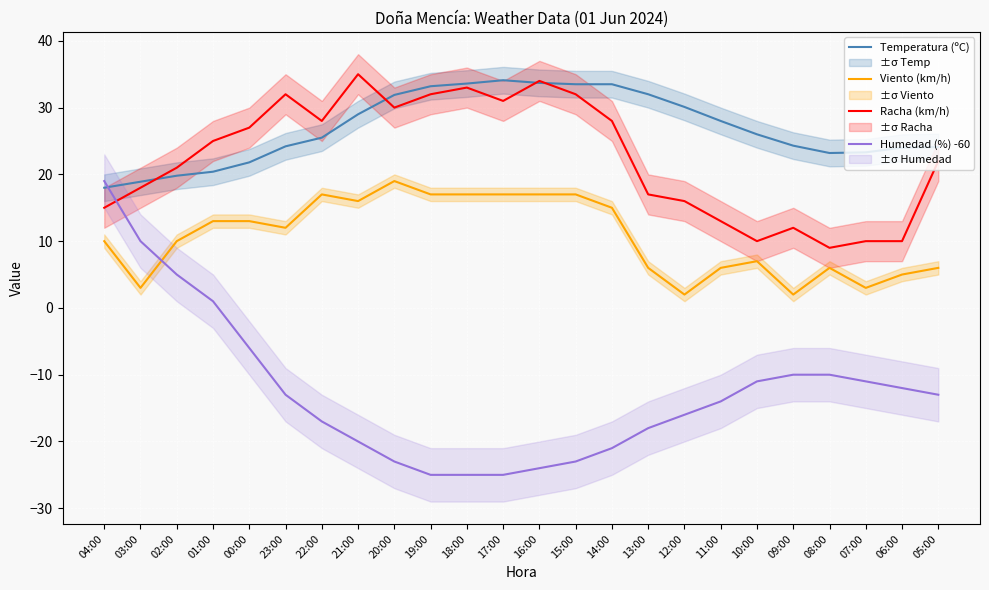

What is the lowest value of the Racha (km/h) series?

9.0